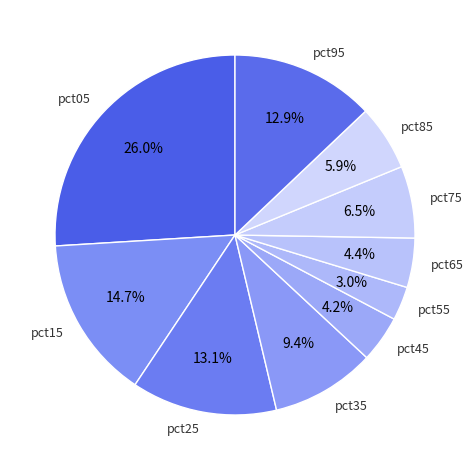

How many segments does this pie chart have?

10